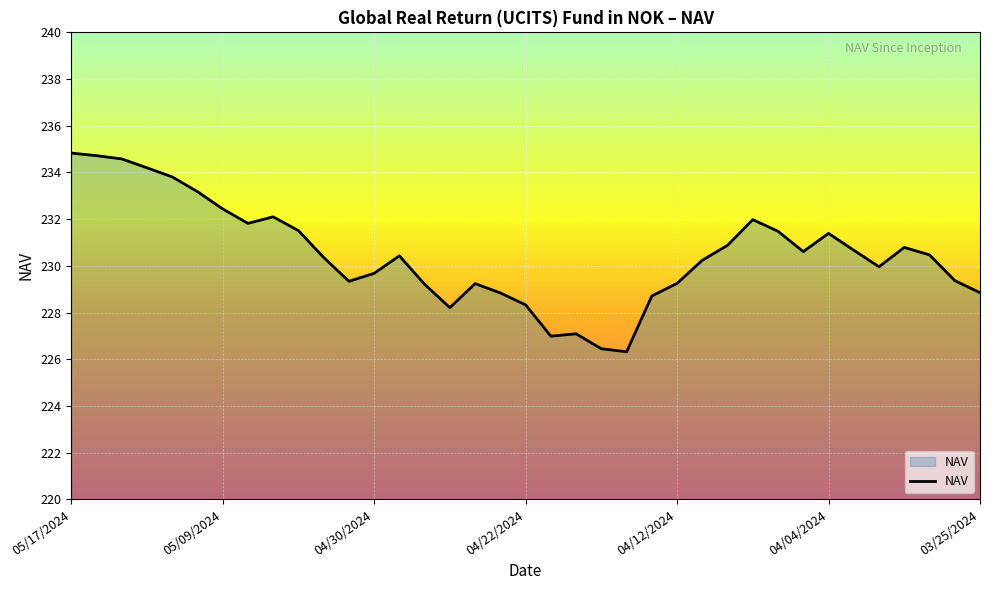

What is the greatest value displayed?

234.8